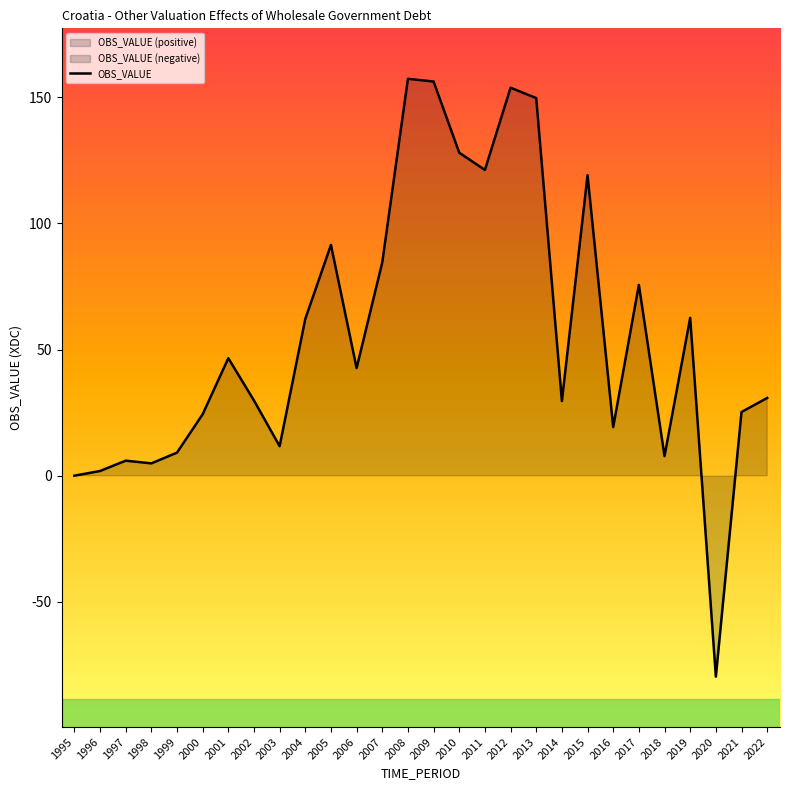

What is the sum of the values at 1995 and 2006?

42.6